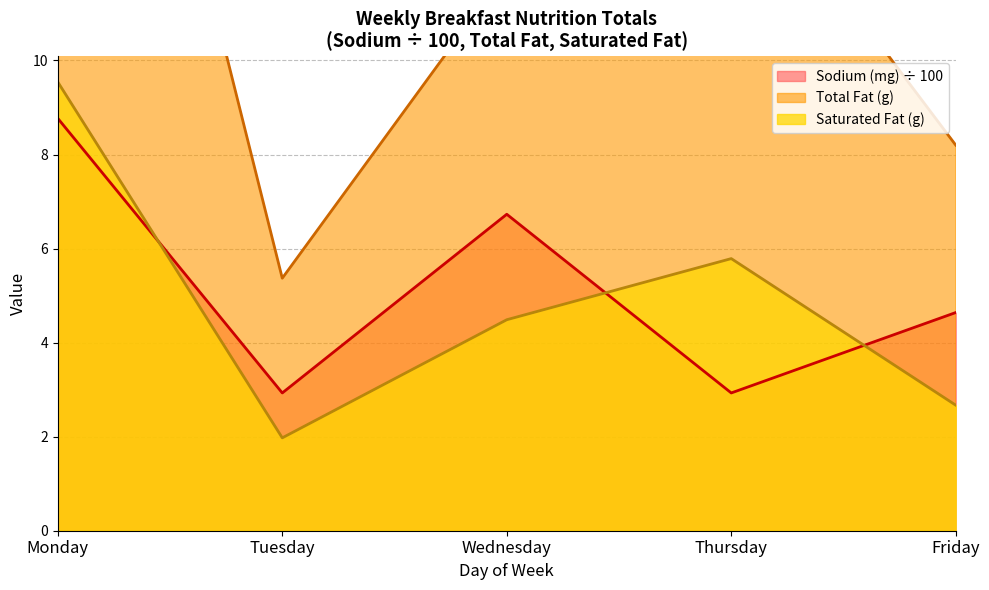

Which series has the largest total across all categories?

Total Fat (g)